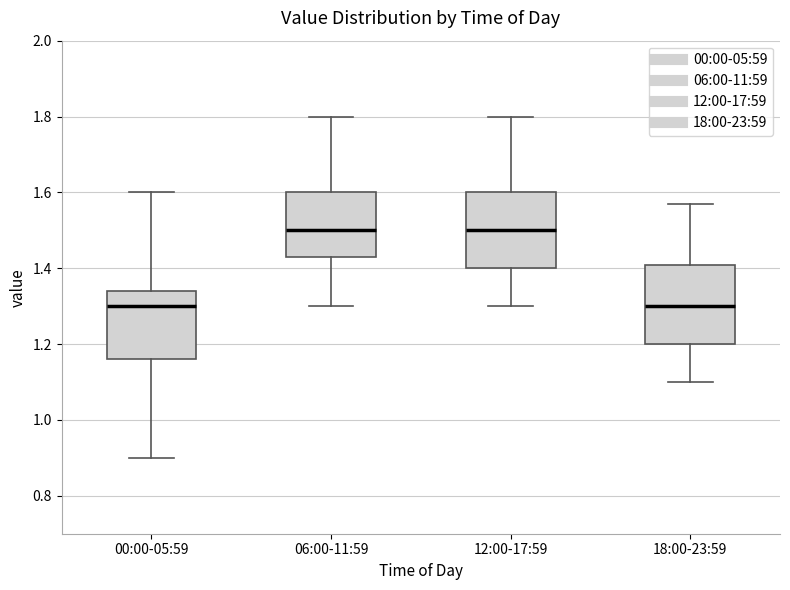

Reading left to right, read every box against the y-axis: the position of its median line, the range the box covers, and the ends of its whiskers. The values are not printed on the chart, so give them approximately, as read against the axis.

00:00-05:59: median 1.30, box 1.16 to 1.34, whiskers 0.90 to 1.60
06:00-11:59: median 1.50, box 1.44 to 1.60, whiskers 1.30 to 1.80
12:00-17:59: median 1.50, box 1.40 to 1.60, whiskers 1.30 to 1.80
18:00-23:59: median 1.30, box 1.20 to 1.40, whiskers 1.10 to 1.58